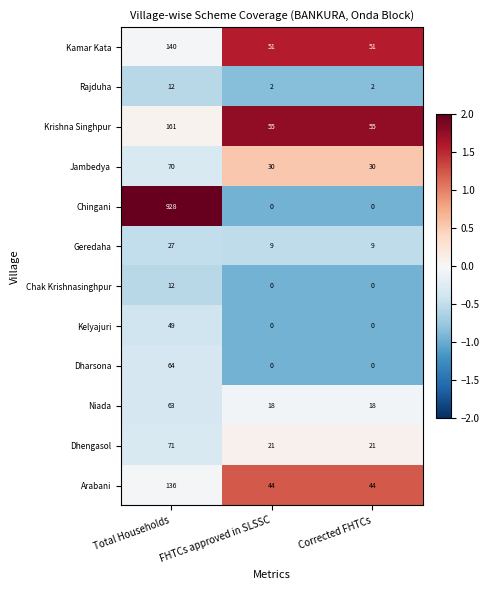

How many distinct data groups are displayed?

12